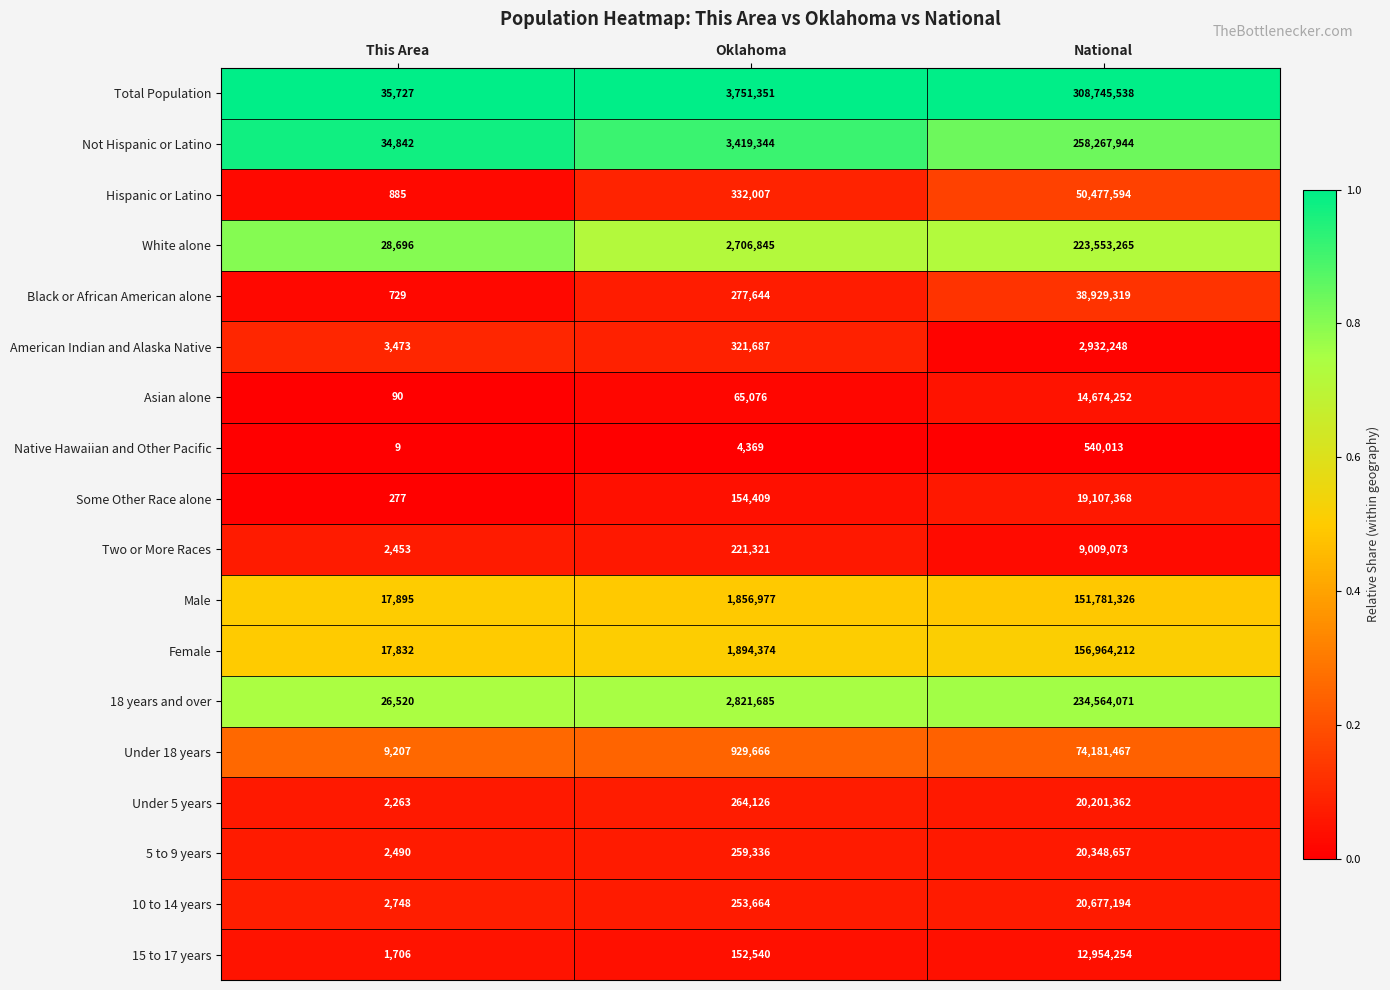

At This Area, list the series in order from largest to smallest.

Total Population, Not Hispanic or Latino, White alone, 18 years and over, Male, Female, Under 18 years, American Indian and Alaska Native, 10 to 14 years, 5 to 9 years, Two or More Races, Under 5 years, 15 to 17 years, Hispanic or Latino, Black or African American alone, Some Other Race alone, Asian alone, Native Hawaiian and Other Pacific